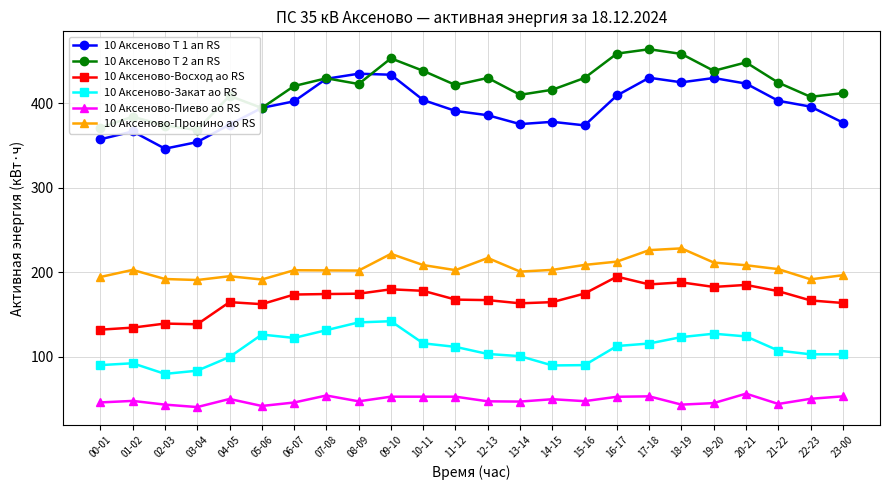

True or false: 10 Аксеново-Закат ао RS has a value of 58.5 at 08-09.

False